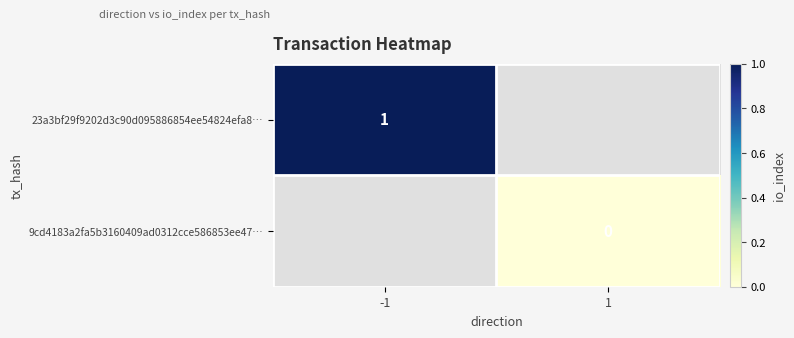

True or false: 23a3bf29f9202d3c90d095886854ee54824efa8… has a value of 0 at -1.

False